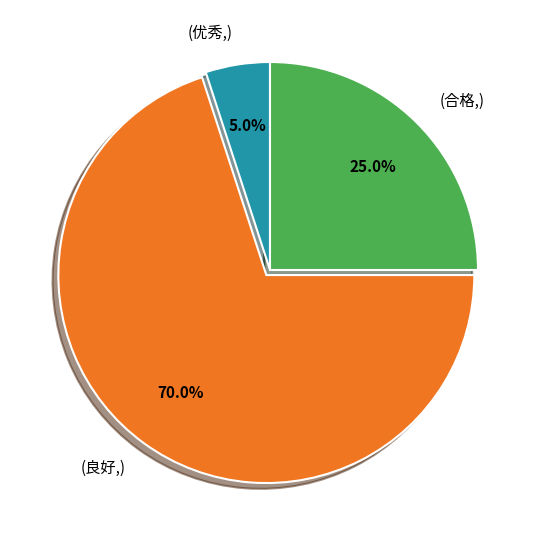

Which has a higher value, (良好,) or (优秀,)?

(良好,)